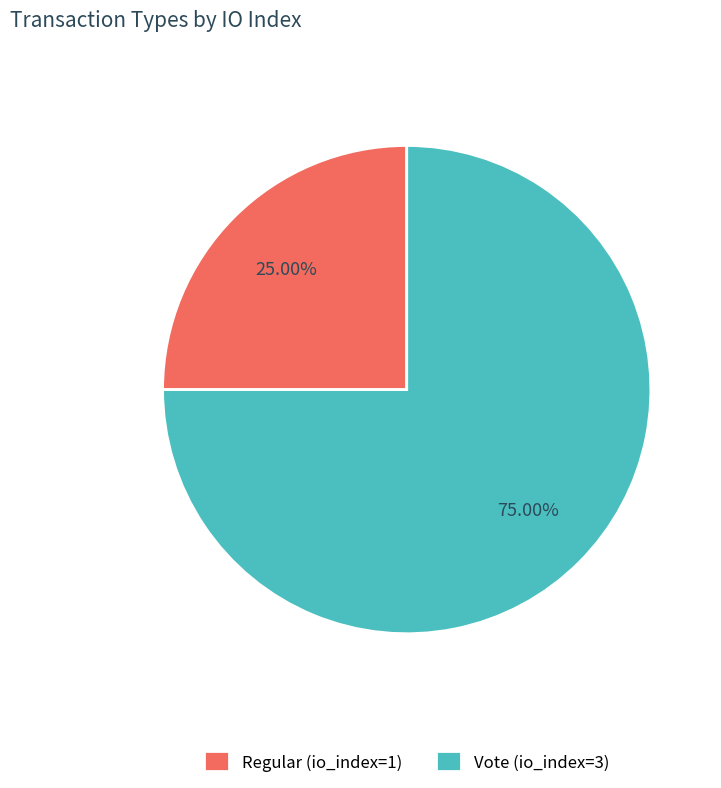

To the nearest percent, what percentage of the pie is Regular (io_index=1)?

25%